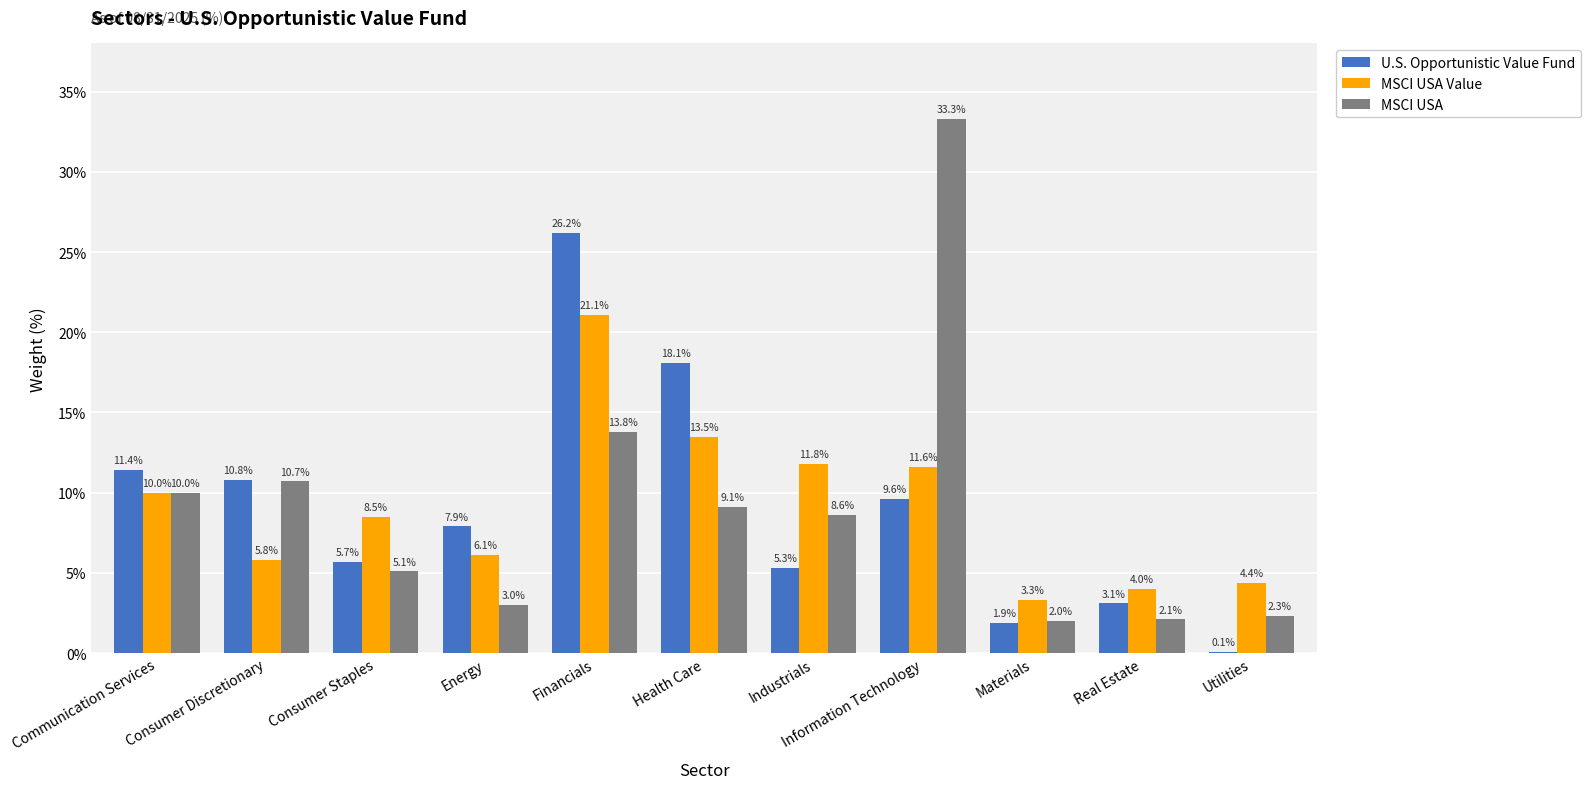

At which category is the sum across all series the highest?

Financials